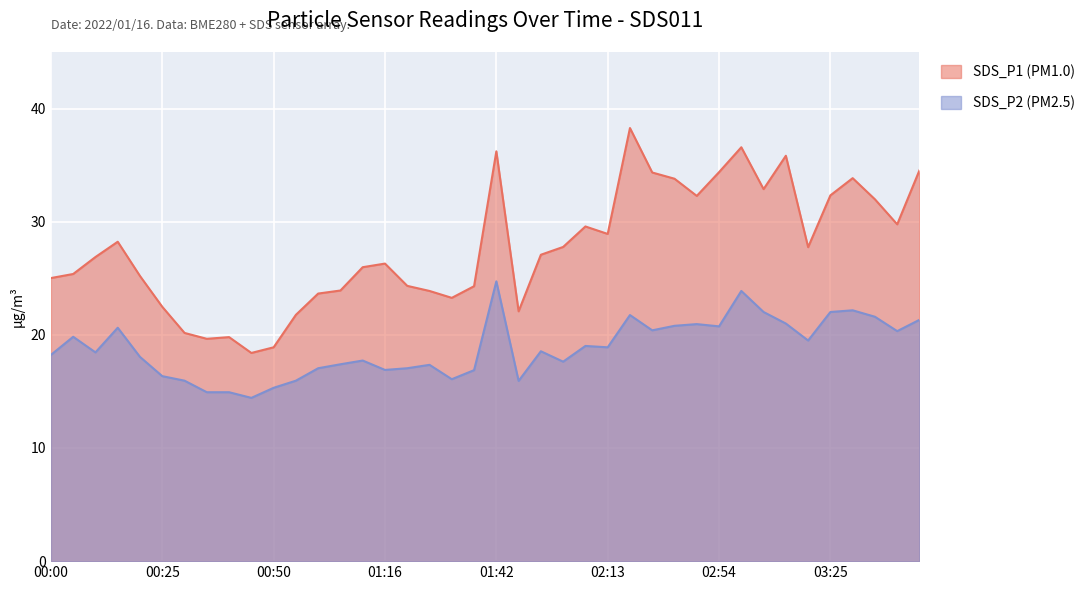

Which has a higher value, 03:05 or 01:16?

03:05